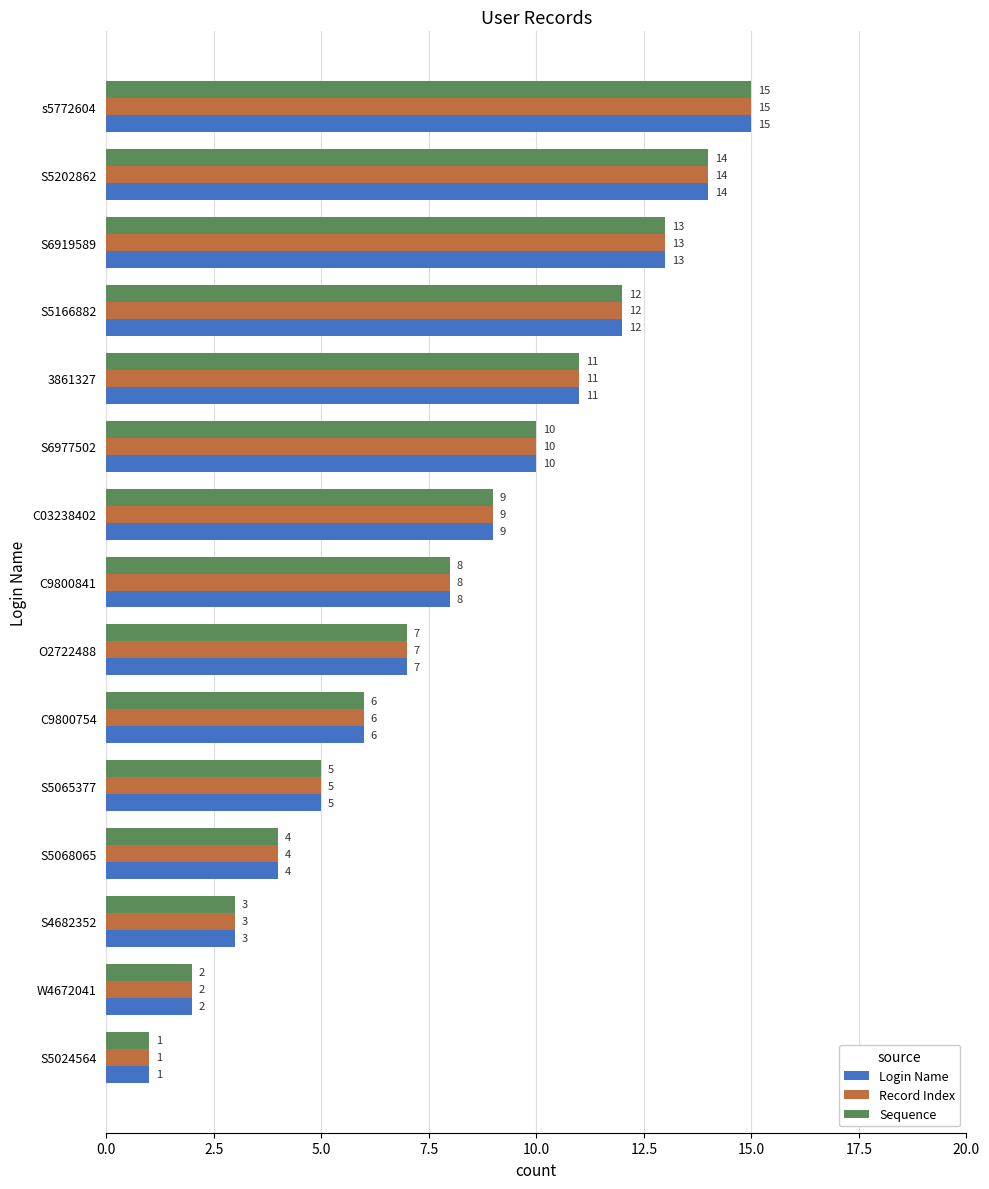

At which label is Sequence closest to 8?

C9800841